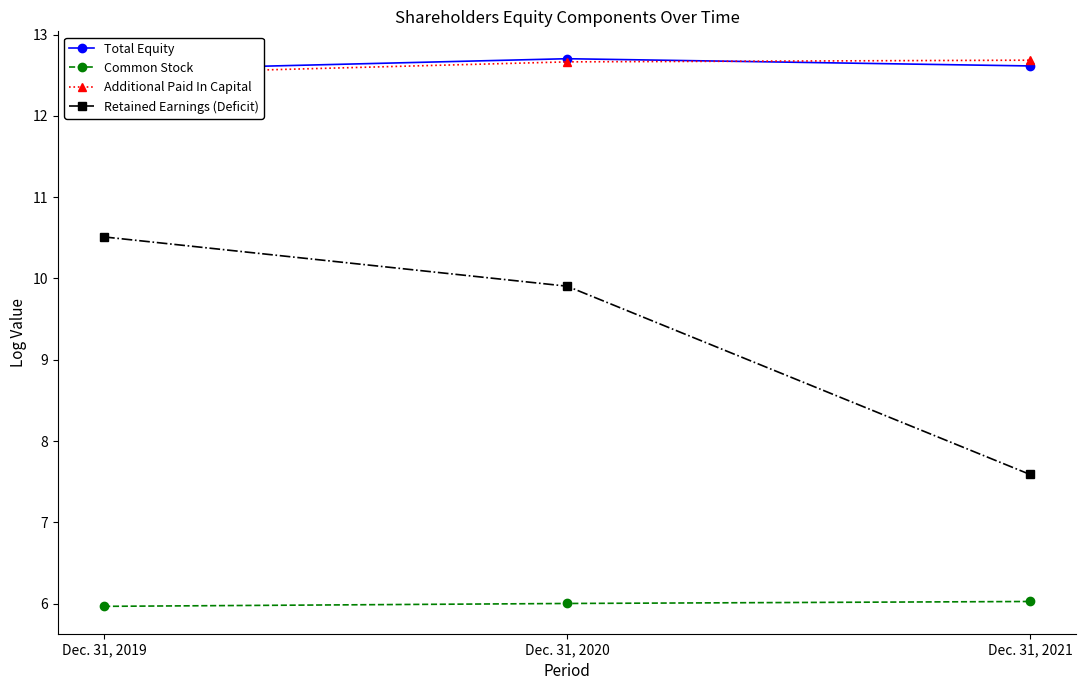

Which category has the highest value in the Additional Paid In Capital series?

Dec. 31, 2021